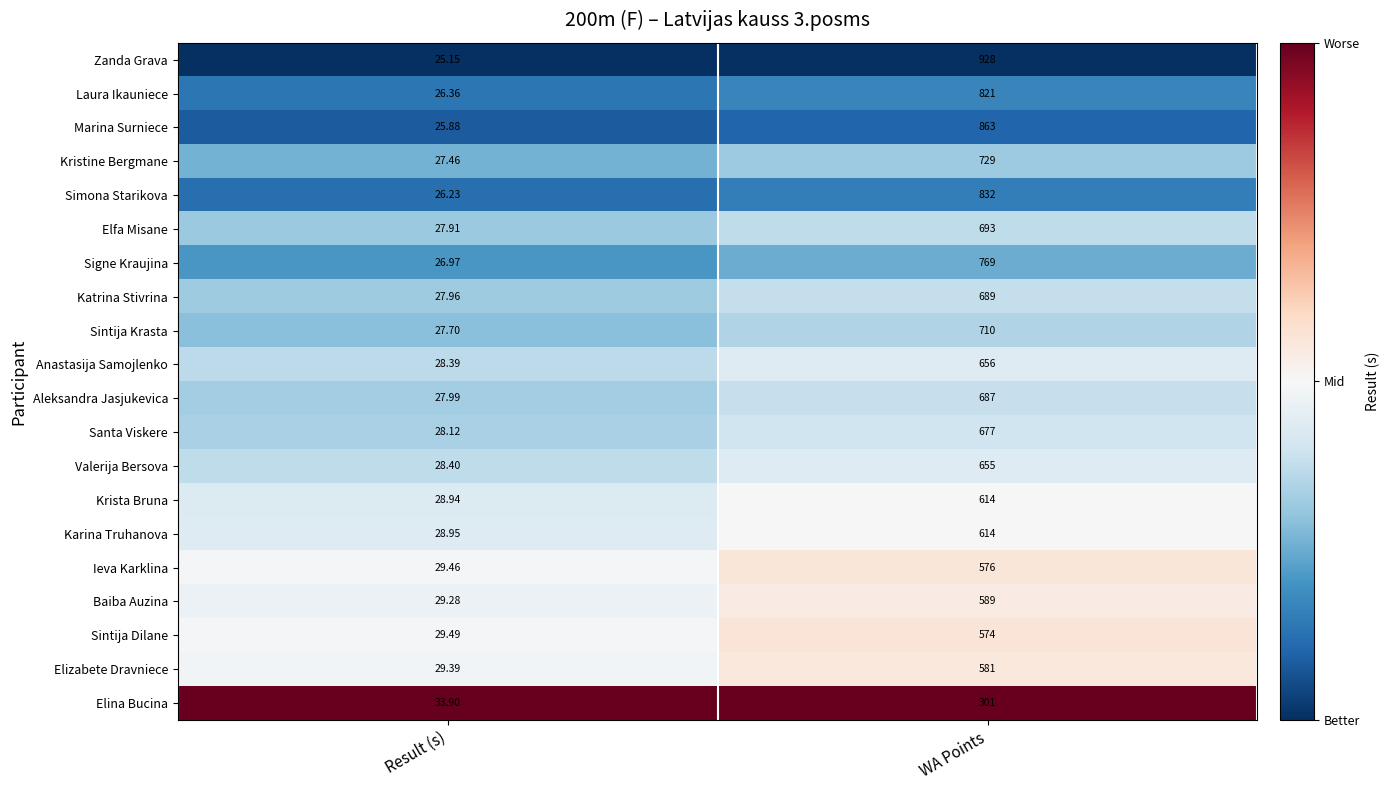

Which series has the largest total across all categories?

Zanda Grava